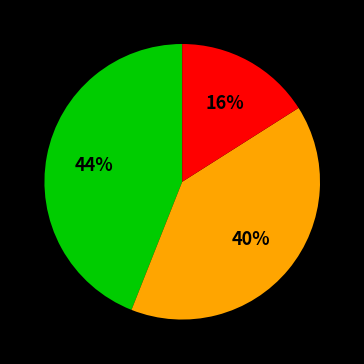

To the nearest percent, what is the average slice percentage?

33%